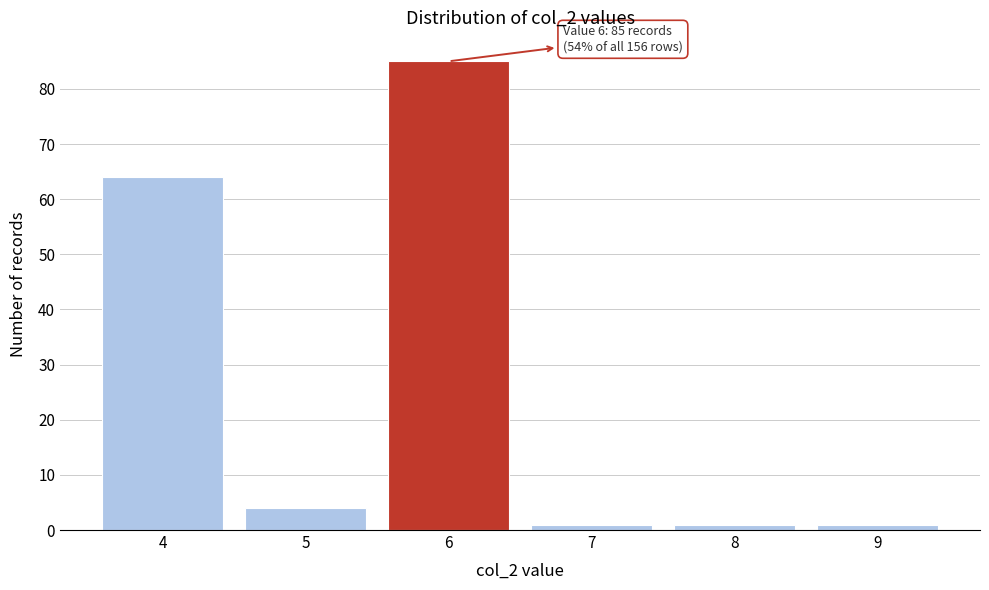

Reading left to right, transcribe all the data shown in this chart.

4=64	5=4	6=85	7=1	8=1	9=1